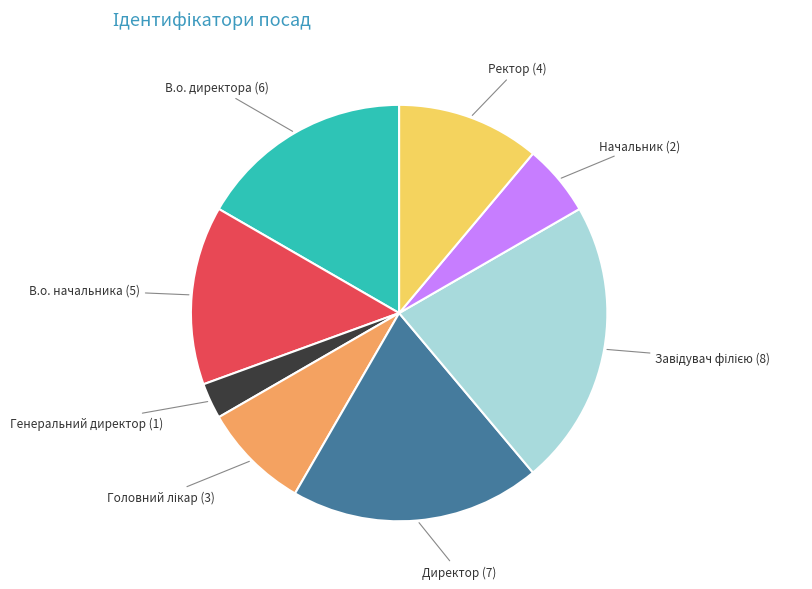

Do В.о. начальника and Ректор together represent more than half of the pie?

No